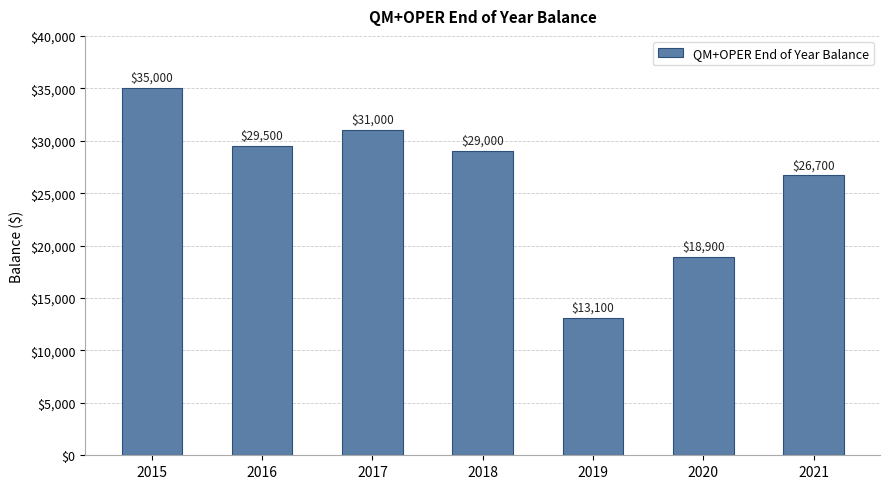

The value at 2018 is 29000. True or false?

True